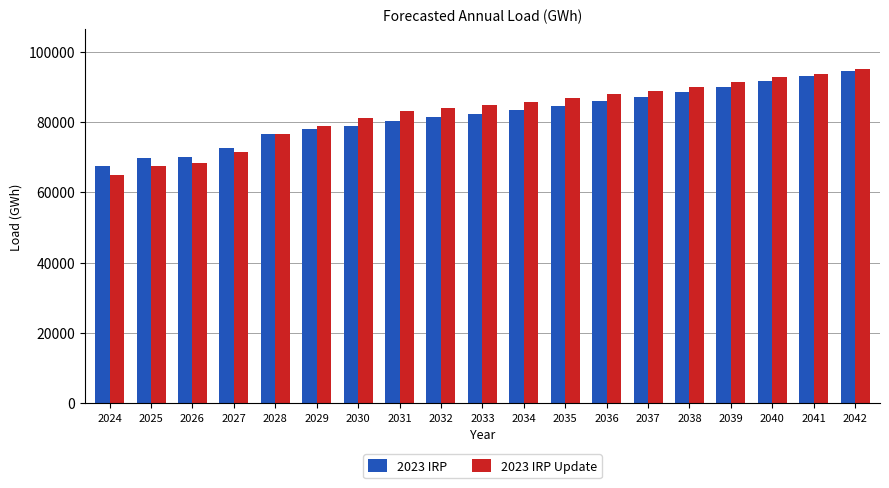

What is the smallest value displayed?

64968.1